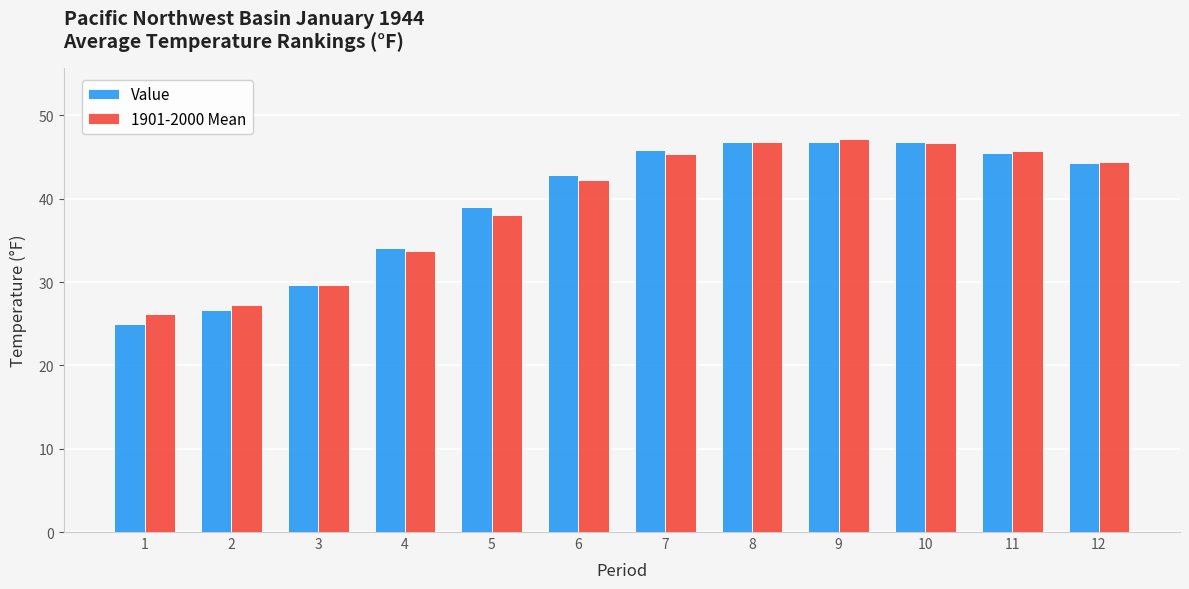

The value of Value at 3 is 48.0. True or false?

False